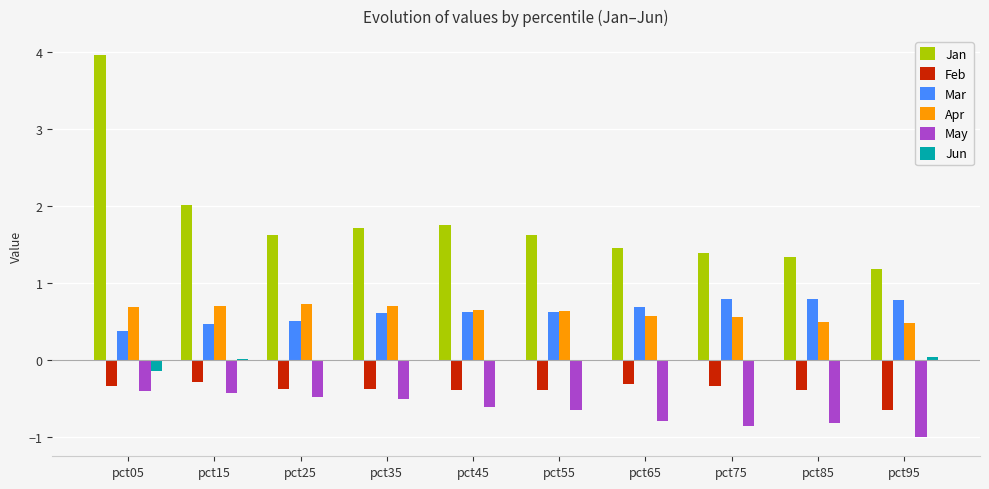

Where is Mar nearest to the value 0?

pct05